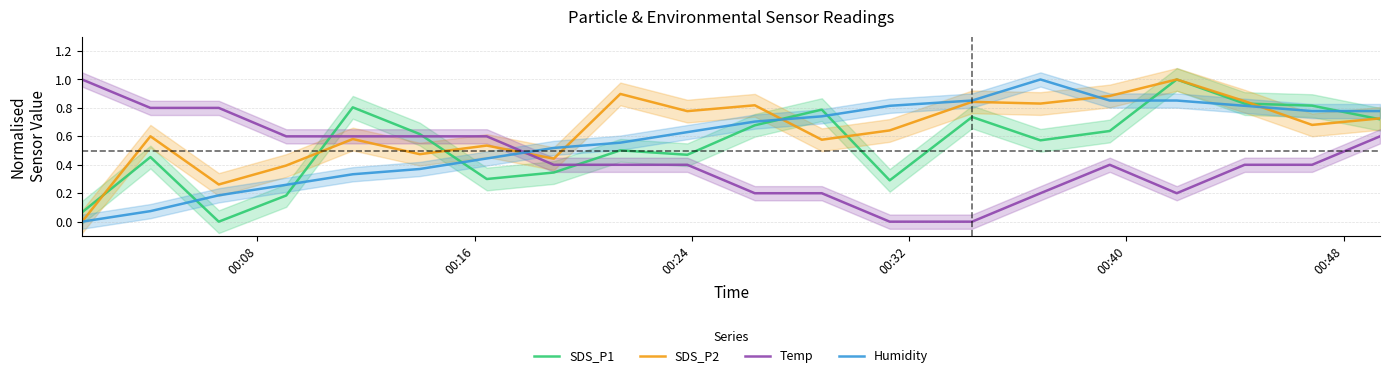

True or false: SDS_P1 and Temp cross at least once.

True